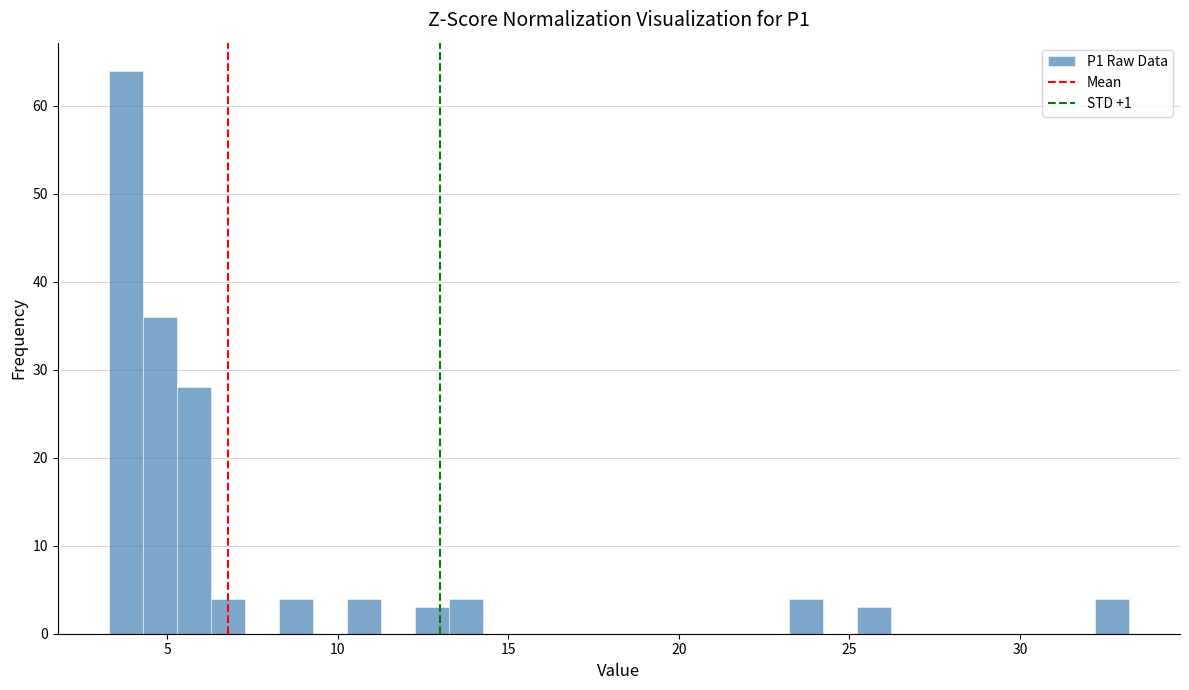

Read against the x-axis, roughly where is the centre of the tallest bar?

4.0